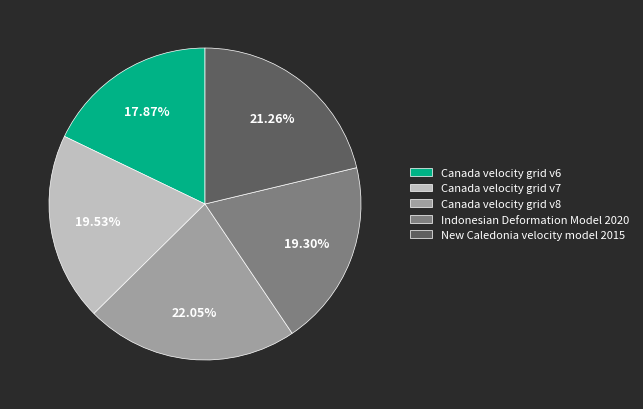

What percentage do Canada velocity grid v6 and Indonesian Deformation Model 2020 together represent?

37.2%